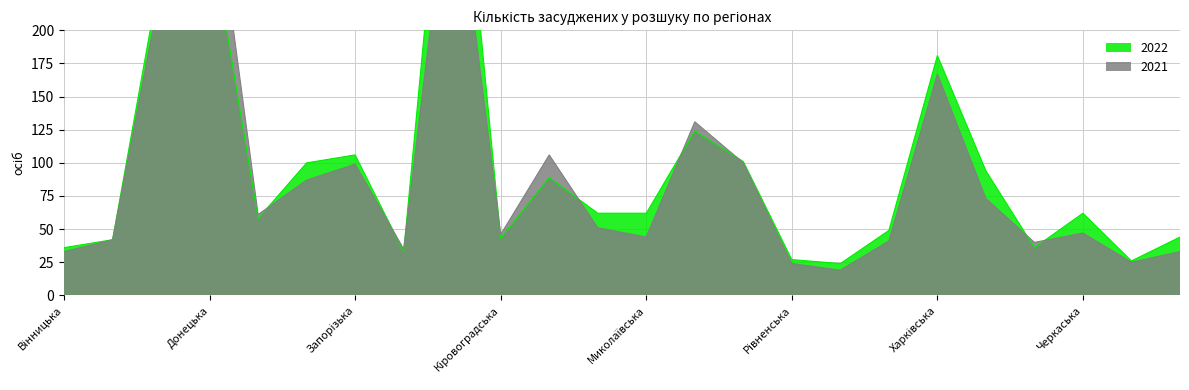

Reading right to left, transcribe all the data shown in this chart.

2022: Чернігівська=44	Чернівецька=26	Черкаська=62	Хмельницька=36	Херсонська=94	Харківська=181	Тернопільська=49	Сумська=24	Рівненська=27	Полтавська=101	Одеська=124	Миколаївська=62	Львівська=62	Луганська=89	Кіровоградська=43	Київ та Київська=422	Івано-Франківська=33	Запорізька=106	Закарпатська=100	Житомирська=58	Донецька=277	Дніпропетровська=246	Волинська=42	Вінницька=36
2021: Чернігівська=33	Чернівецька=25	Черкаська=47	Хмельницька=40	Херсонська=73	Харківська=167	Тернопільська=41	Сумська=19	Рівненська=24	Полтавська=100	Одеська=131	Миколаївська=44	Львівська=51	Луганська=106	Кіровоградська=46	Київ та Київська=338	Івано-Франківська=35	Запорізька=99	Закарпатська=87	Житомирська=61	Донецька=335	Дніпропетровська=233	Волинська=42	Вінницька=33